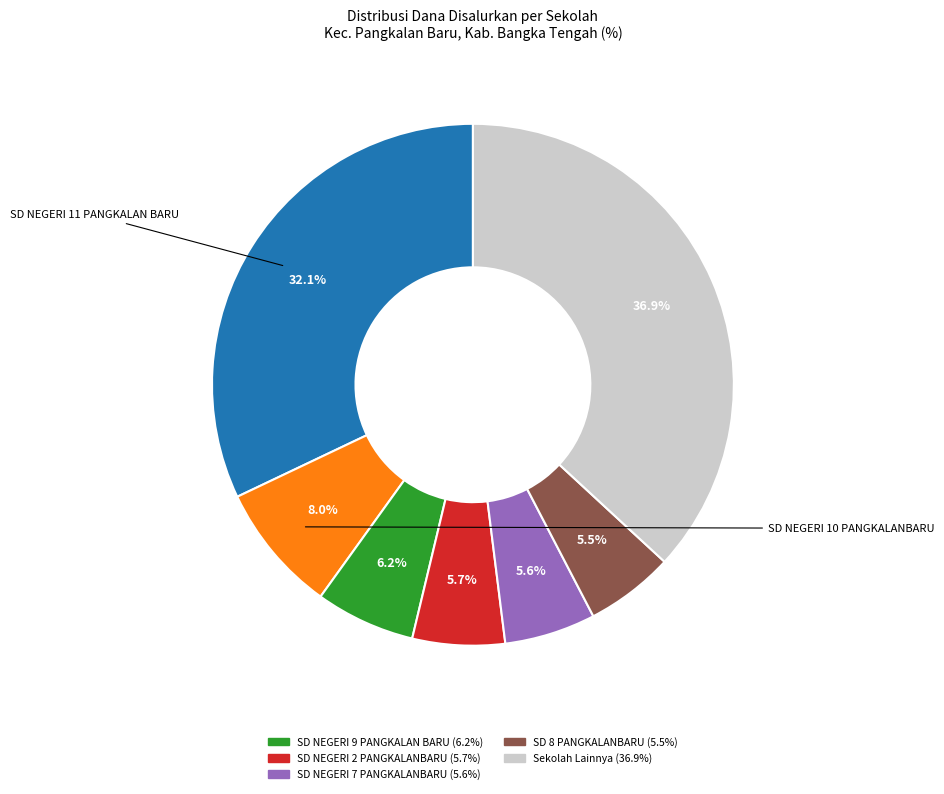

Is there any slice that represents more than half of the pie?

No